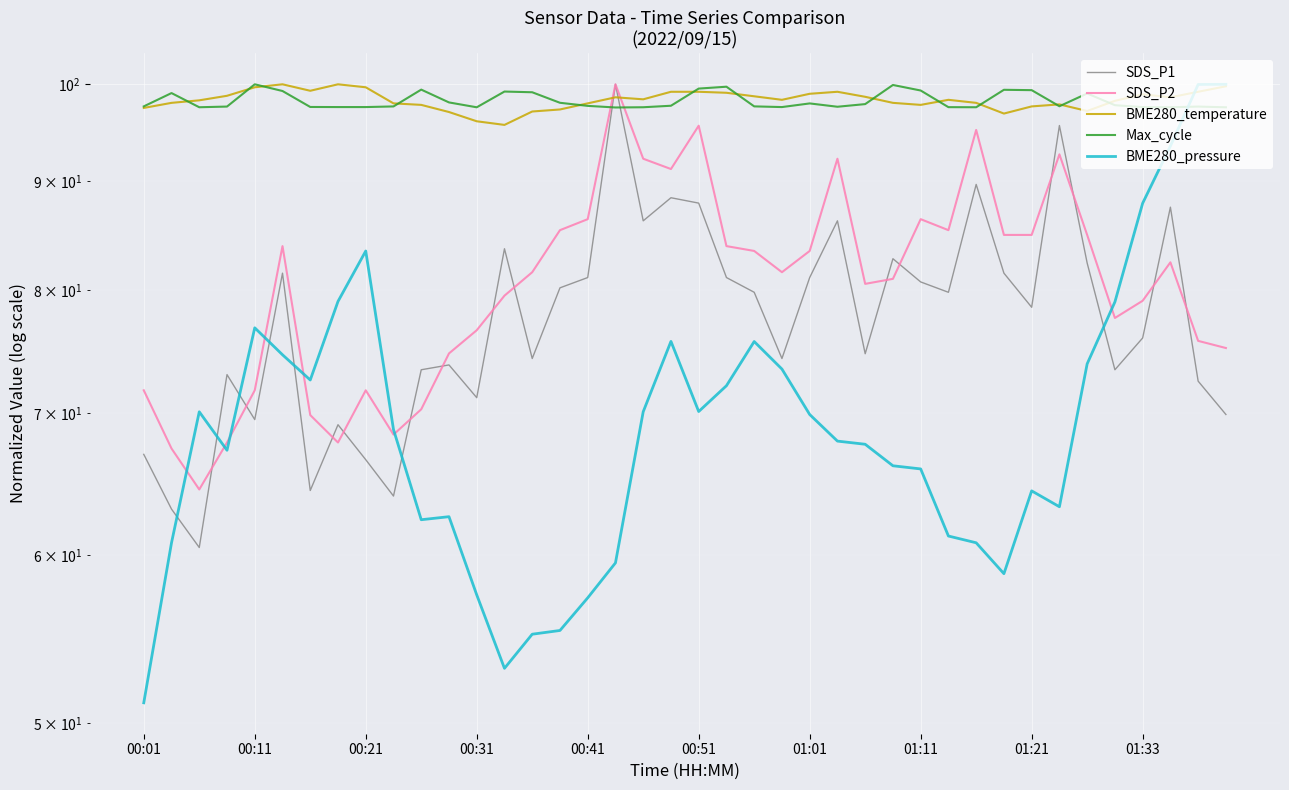

What is the value of the SDS_P2 point at the 1st from the left?

71.7